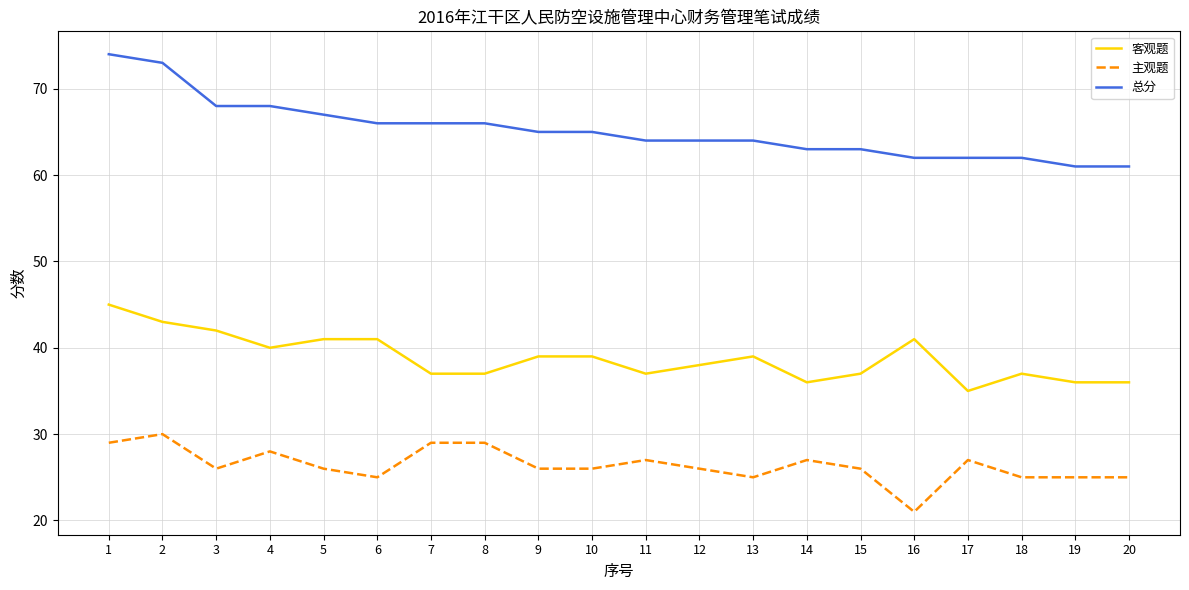

Rank the series by their maximum value, from highest to lowest.

总分, 客观题, 主观题